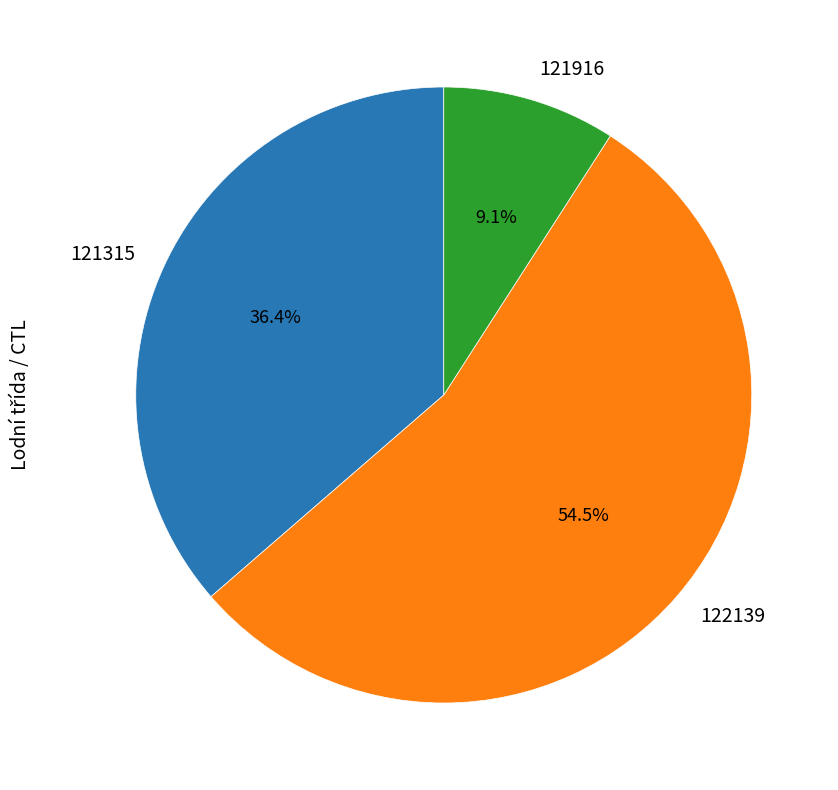

To the nearest percent, what portion does 121916 represent?

9%